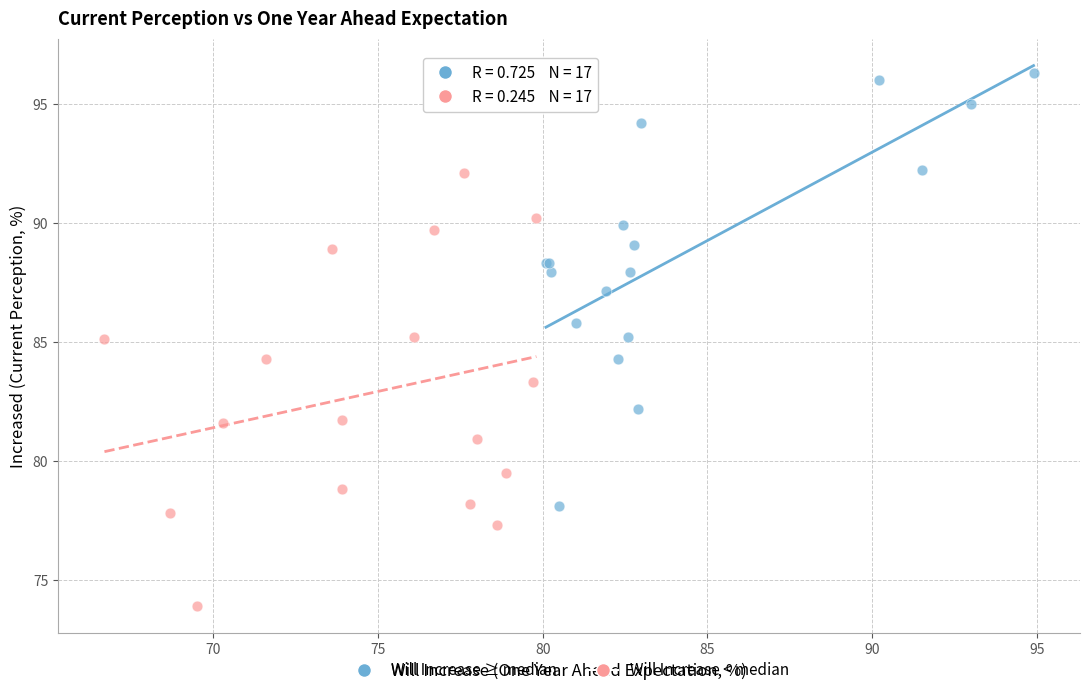

Which series contains the highest Y value?

Will Increase ≥ median